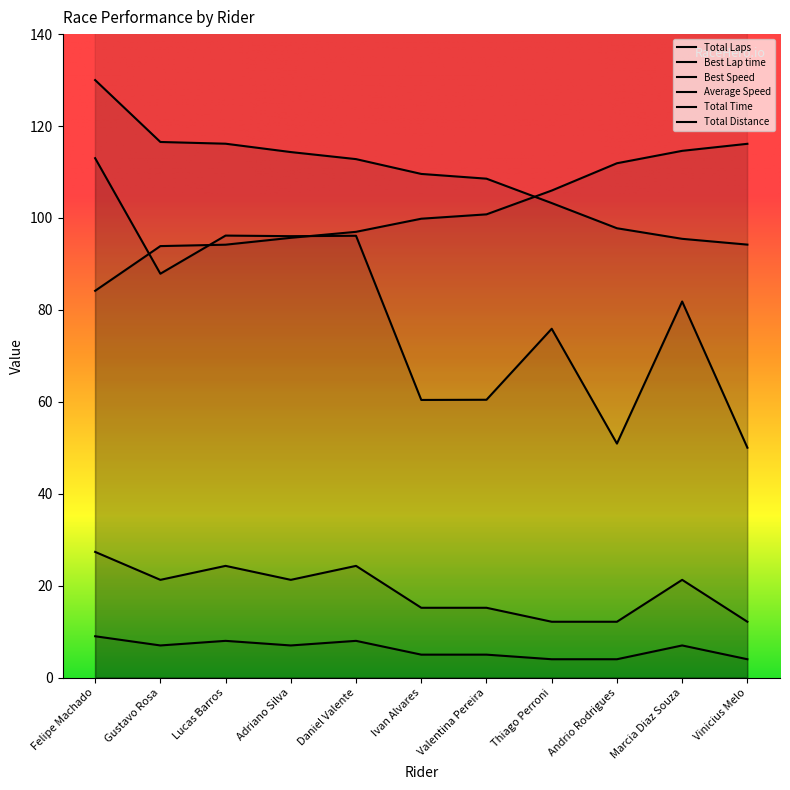

Does the chart display data point markers on the line(s)?

No